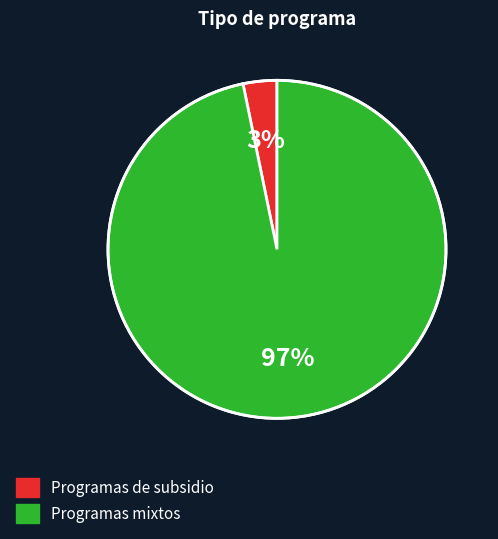

True or false: Programas mixtos accounts for 97% of the total.

True